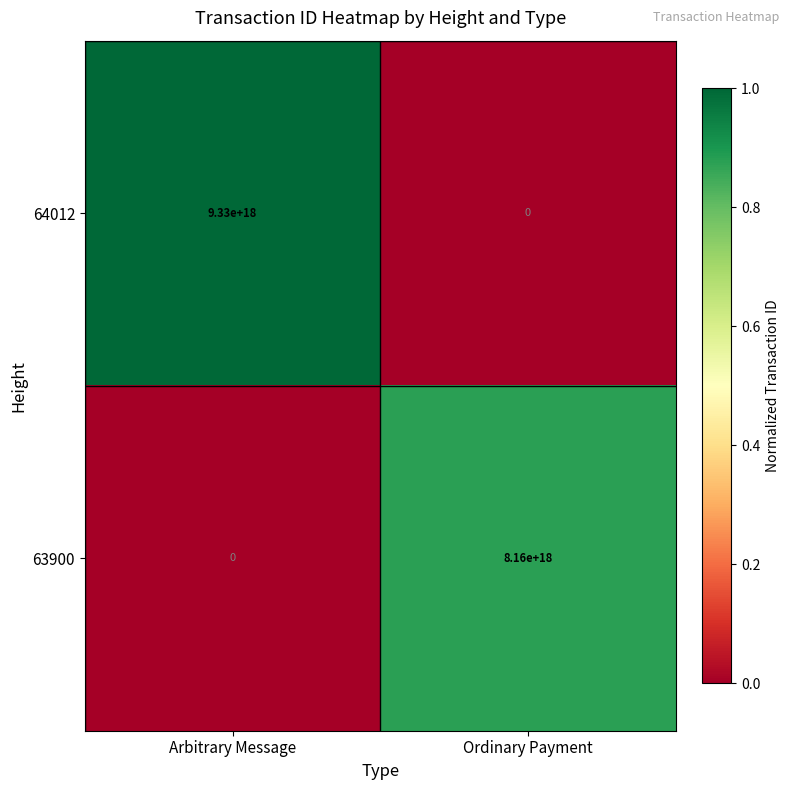

Is it true that 64012 equals 9330000000000000000 at Arbitrary Message?

True